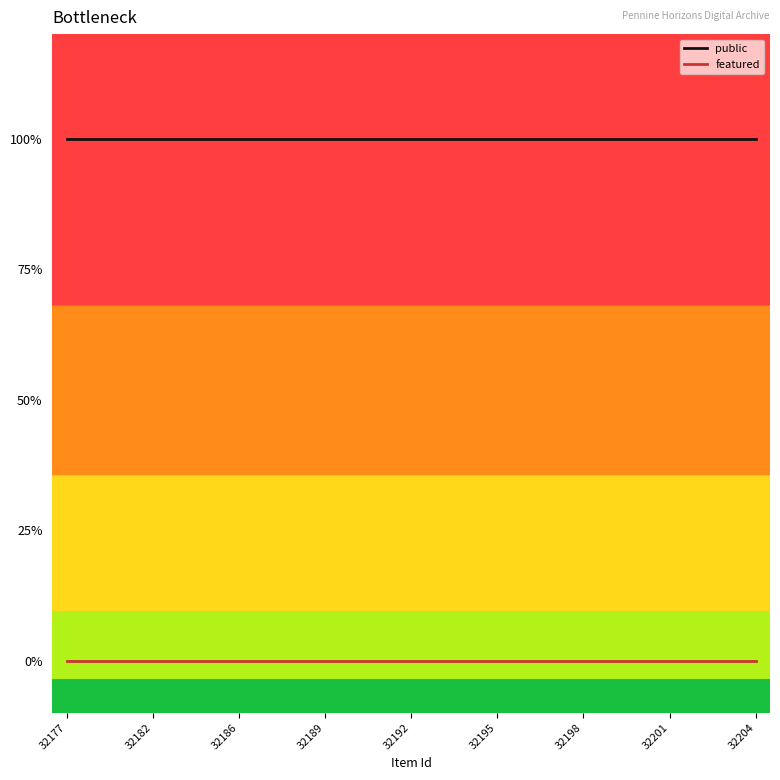

Which series has the largest total across all categories?

public